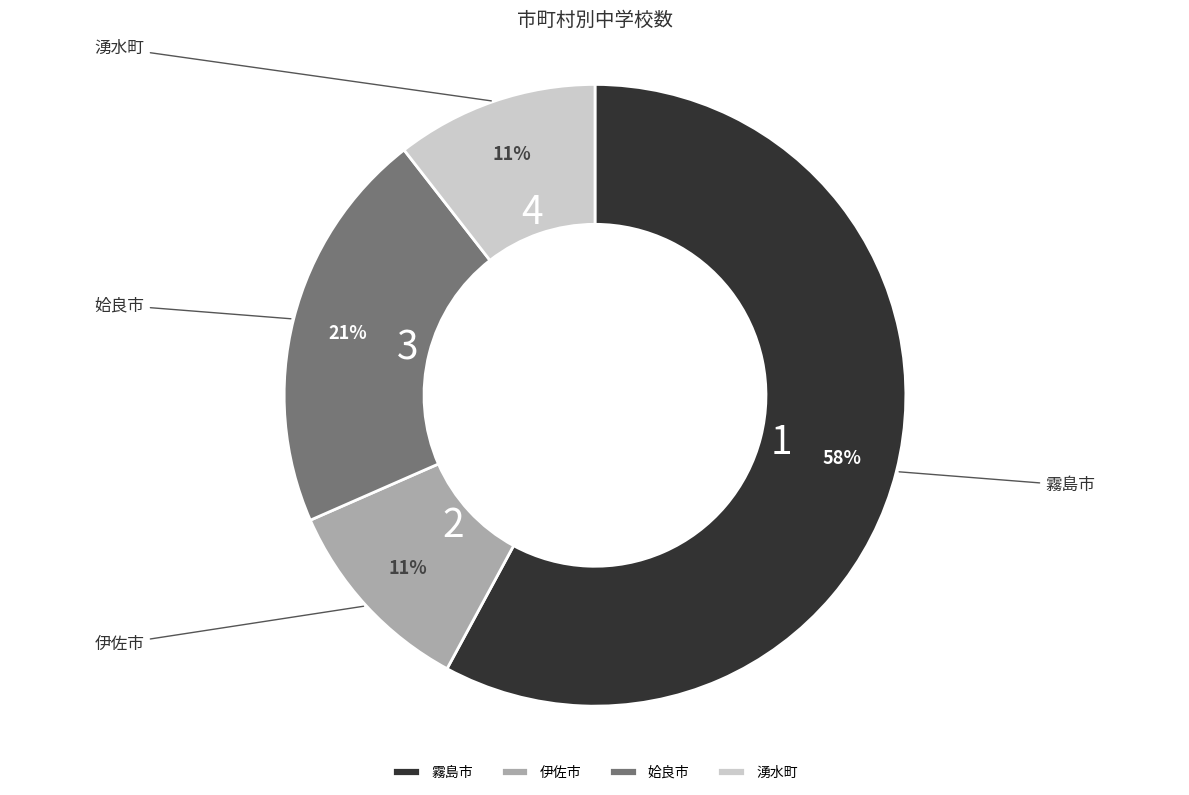

Combined, what portion of the pie is 湧水町 and 霧島市?

68.4%